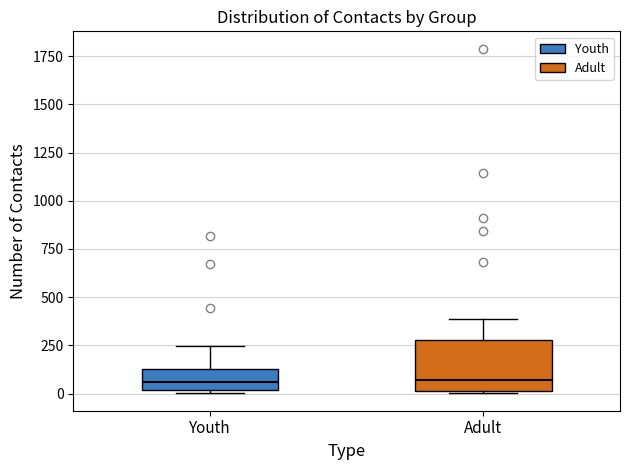

Where is the upper edge of the box for Youth on the y-axis? The values are not printed on the chart, so give them approximately, as read against the axis.

150